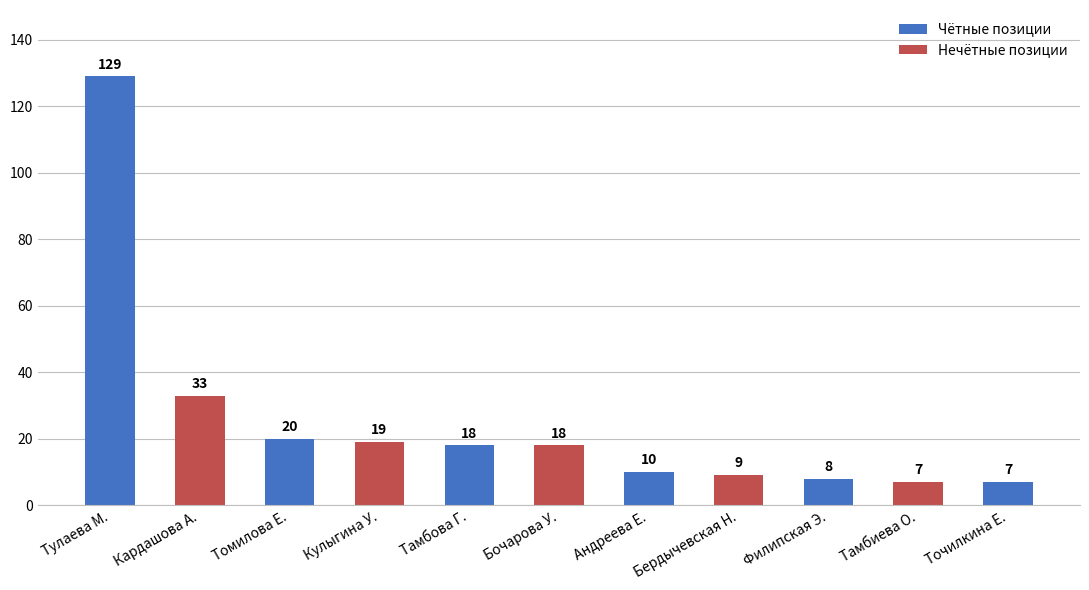

Where is the data nearest to the value 68?

Кардашова А.